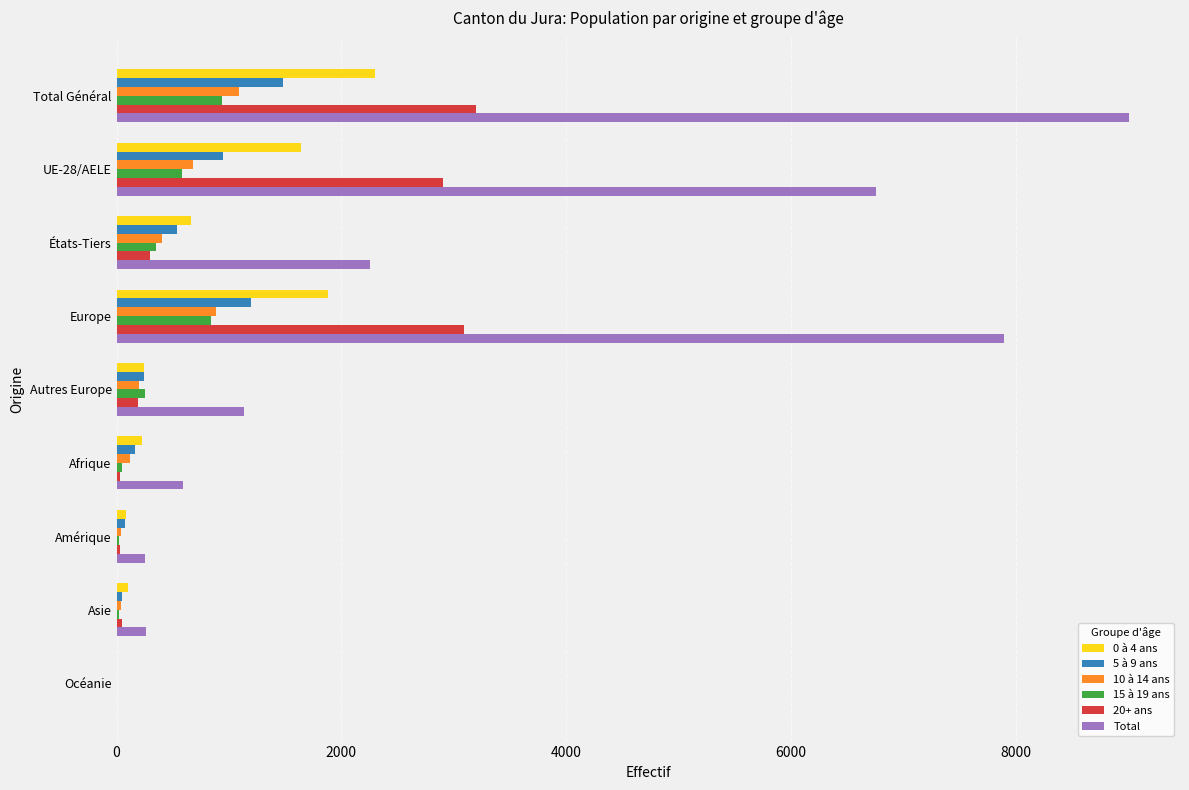

Which series changed the most between UE-28/AELE and Europe?

Total